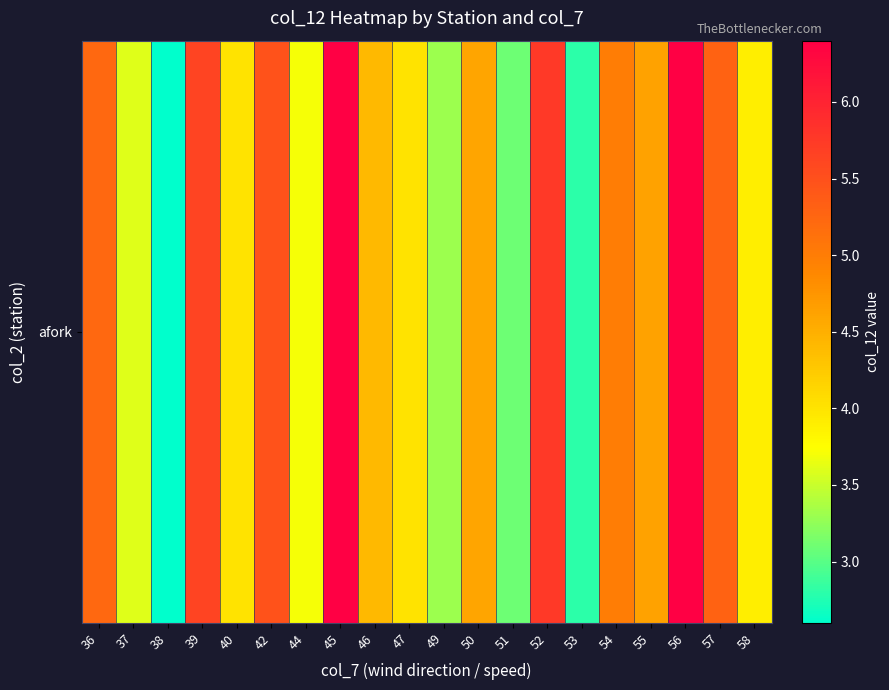

What is the minimum value shown in the chart?

2.6